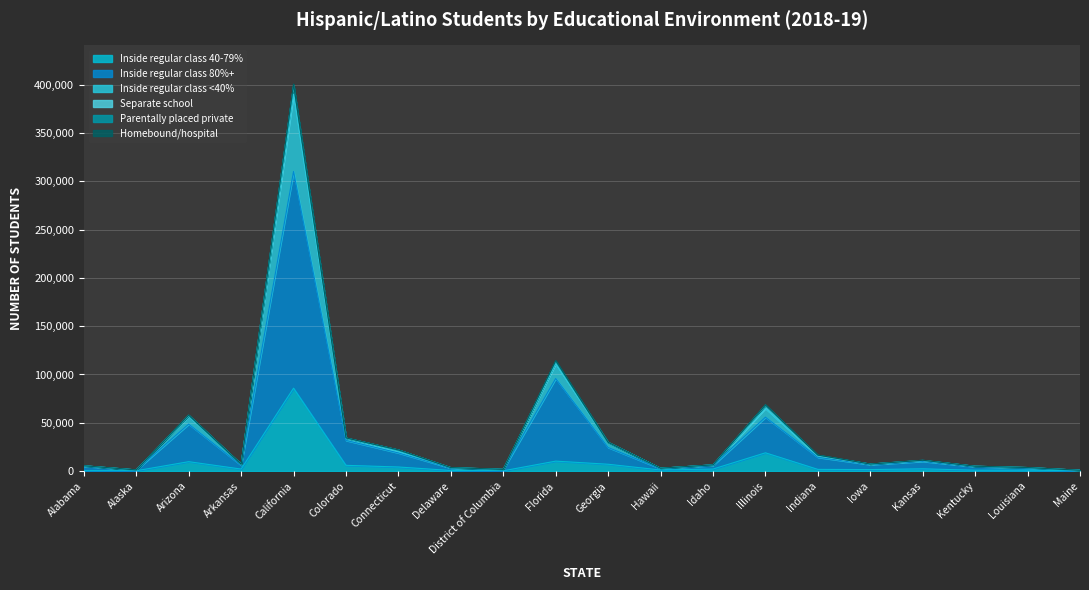

What is the average value of the Inside regular class 40-79% series?

7800